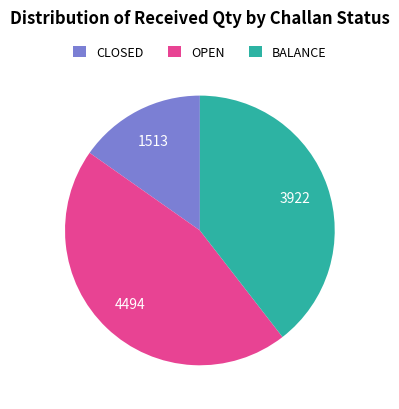

Does any single category account for the majority?

No